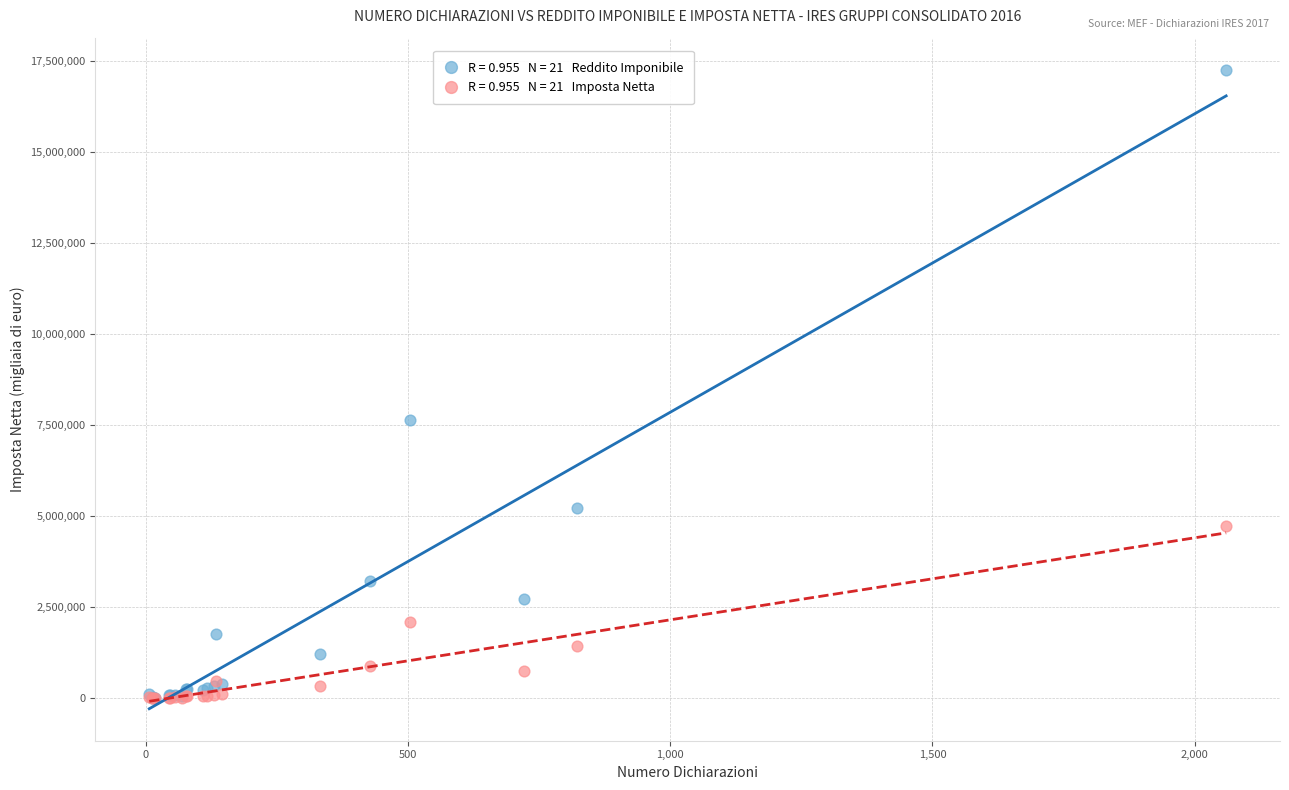

Across all series, what Y value is closest to 8628569?

7649365